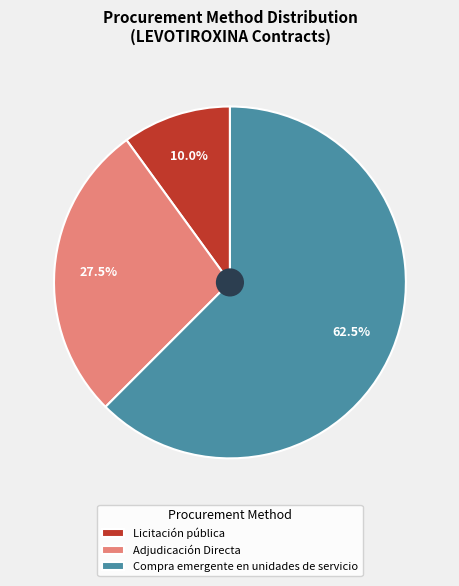

Do Licitación pública and Adjudicación Directa together represent more than half of the pie?

No